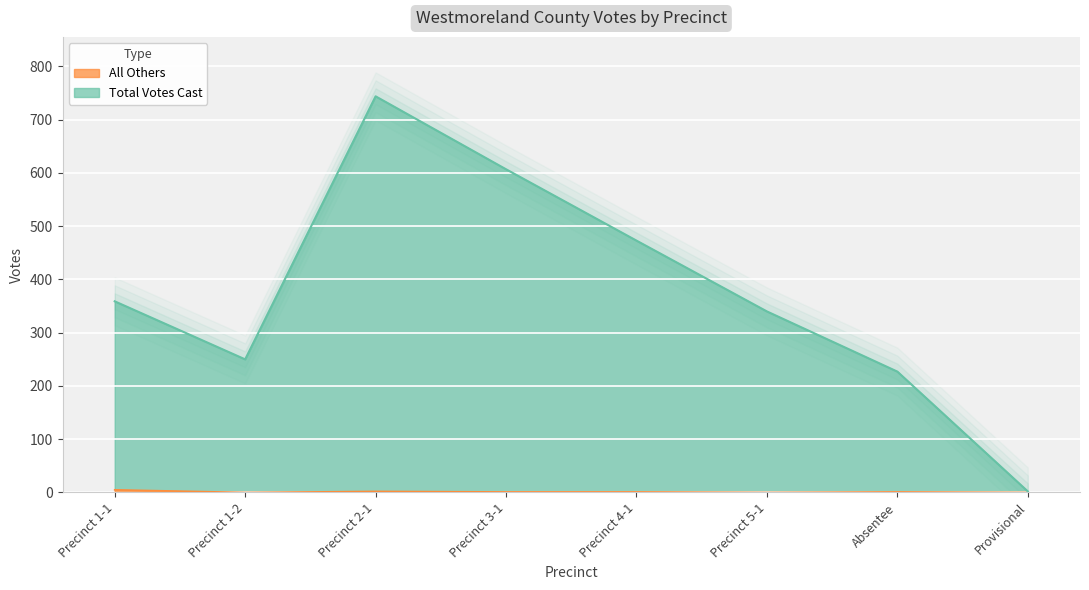

What is the total value across all series at Absentee?

228